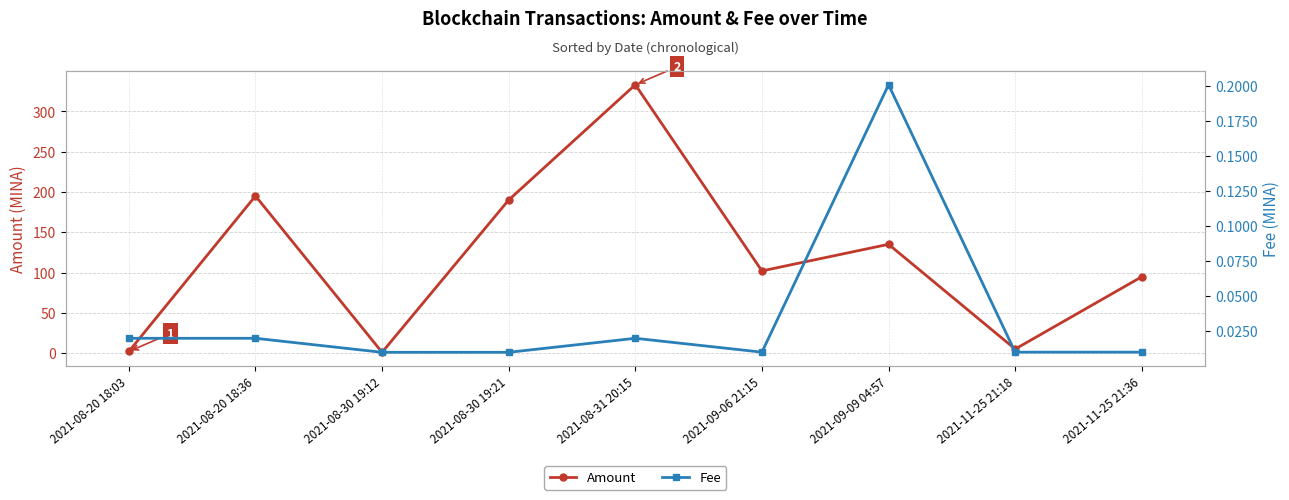

Where is Amount nearest to the value 167?

2021-08-30 19:21